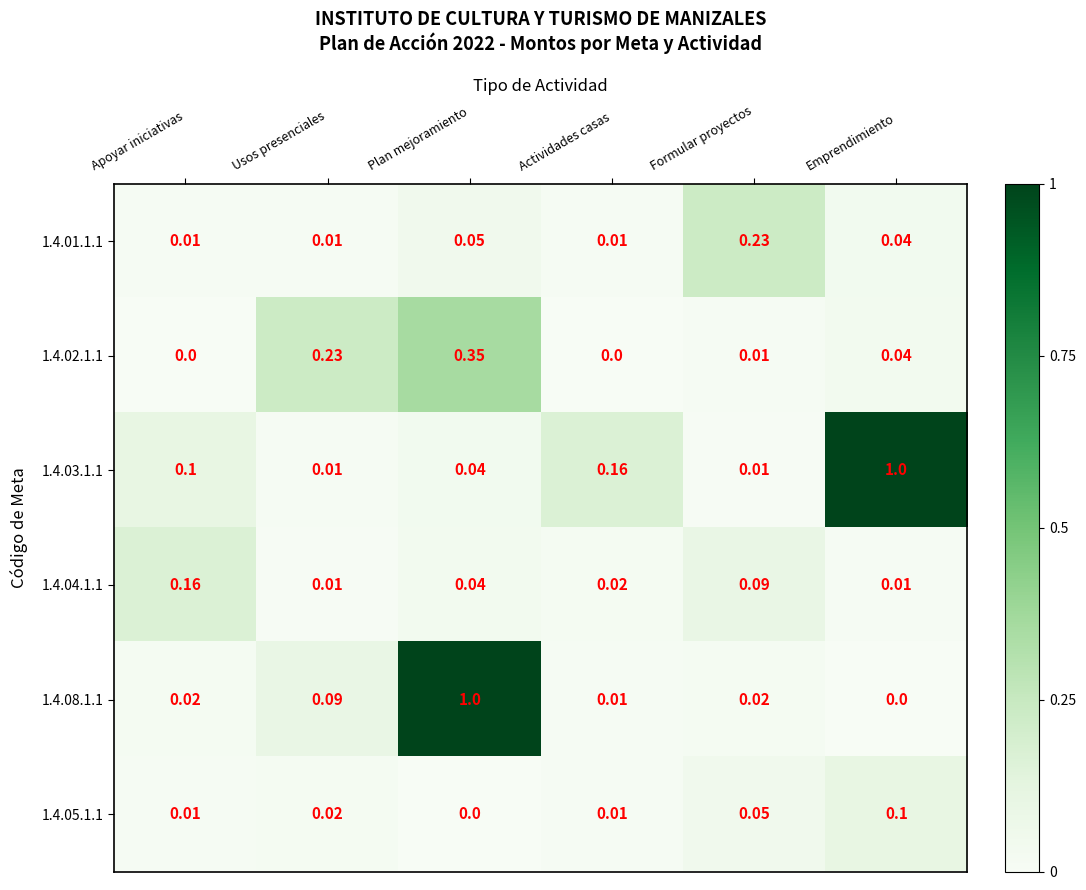

At which category is the sum across all series the highest?

Plan mejoramiento